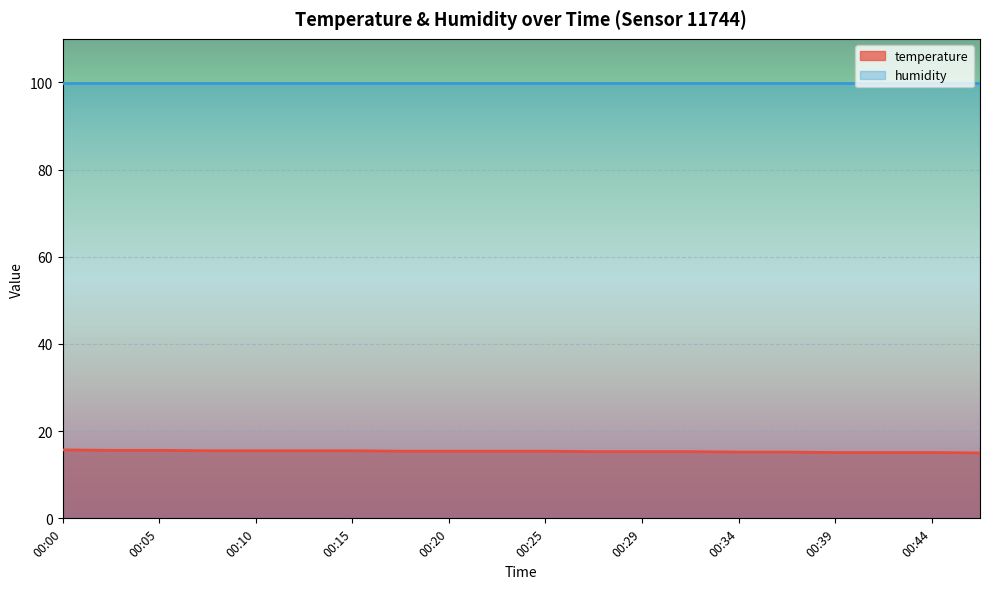

What is the change in value from 00:32 to 00:44?

-0.2